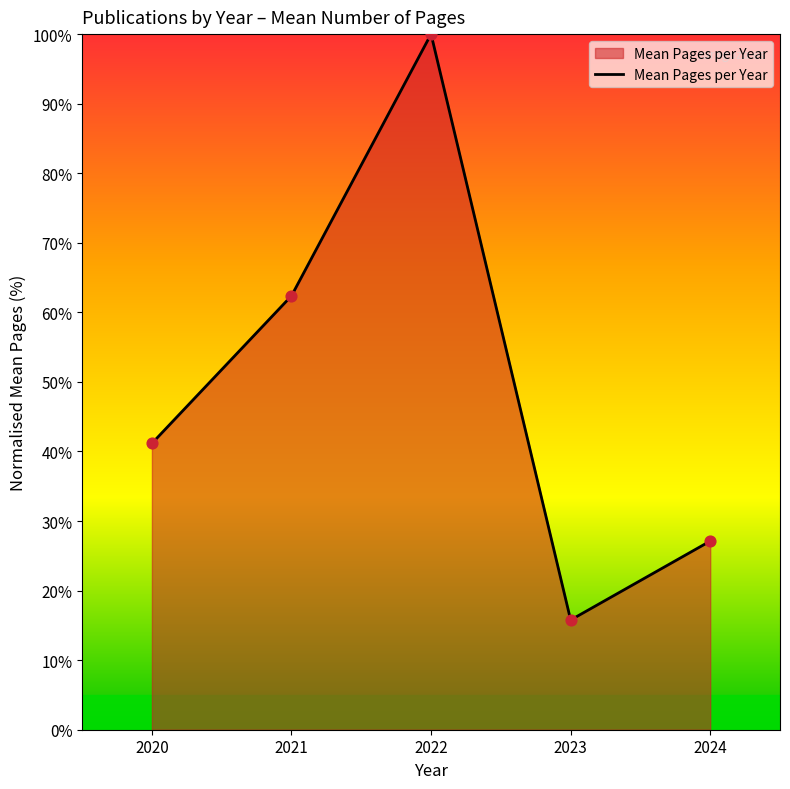

Between 2020 and 2023, which is larger?

2020